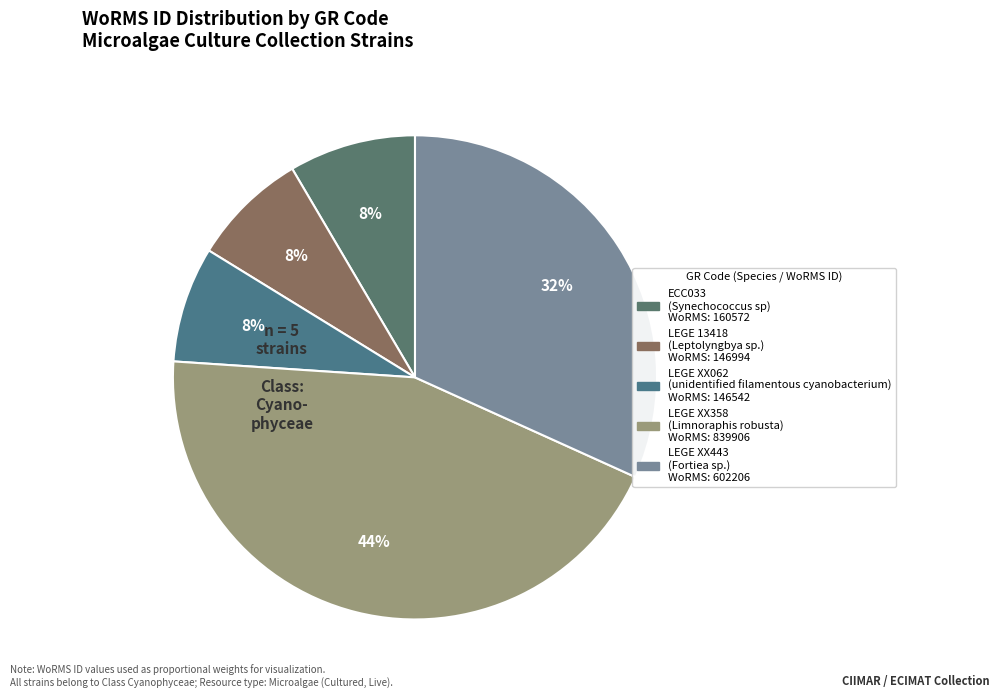

Count the number of slices in the pie.

5